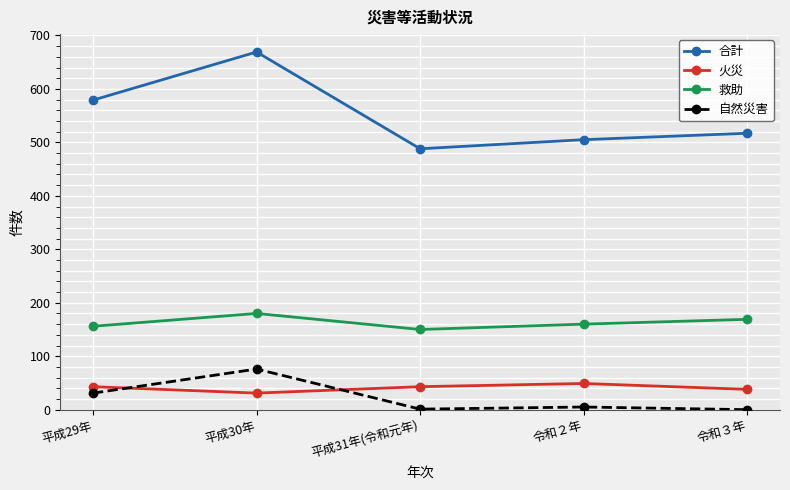

What is the difference between the 自然災害 values at 平成29年 and 平成31年(令和元年)?

30